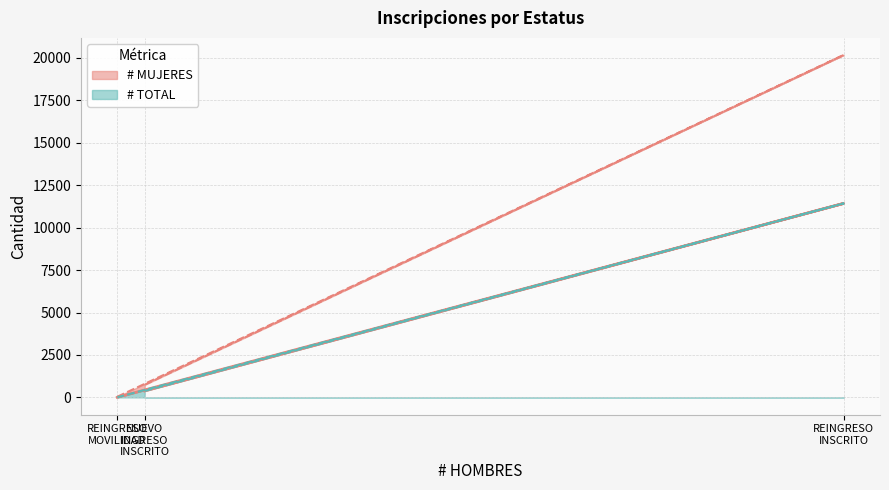

Does the chart have visible grid lines?

Yes